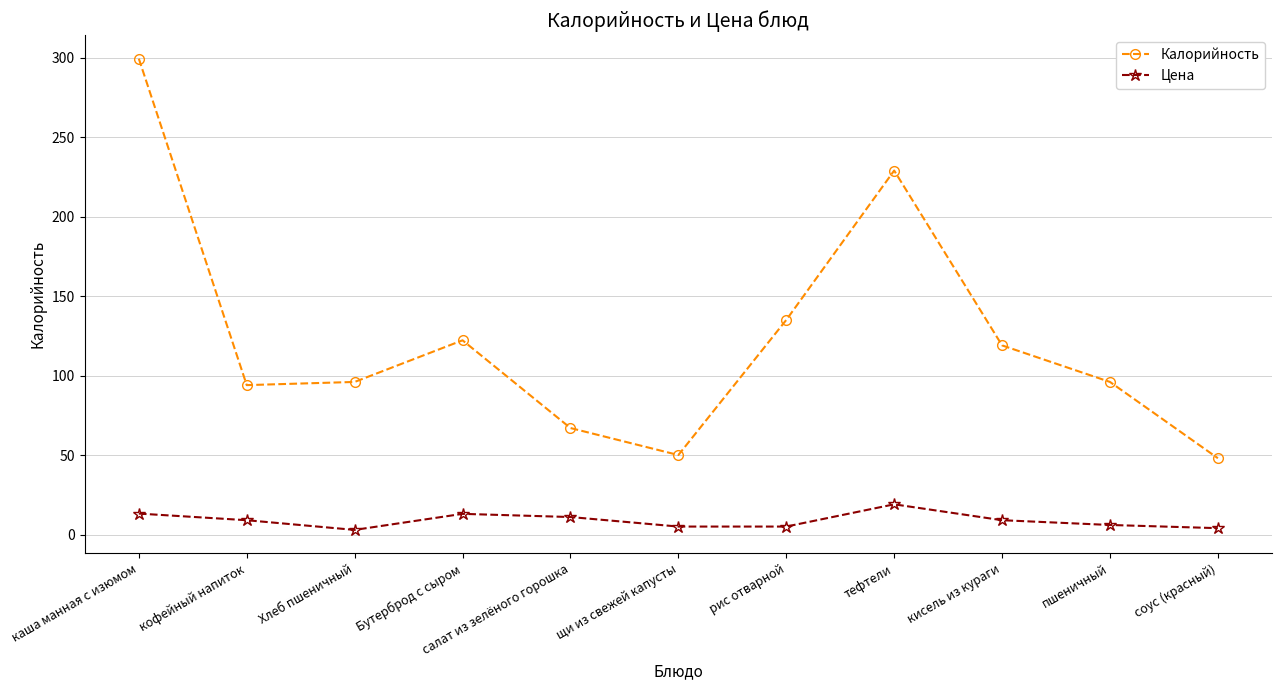

The value of Калорийность at Бутерброд с сыром is 85.3. True or false?

False